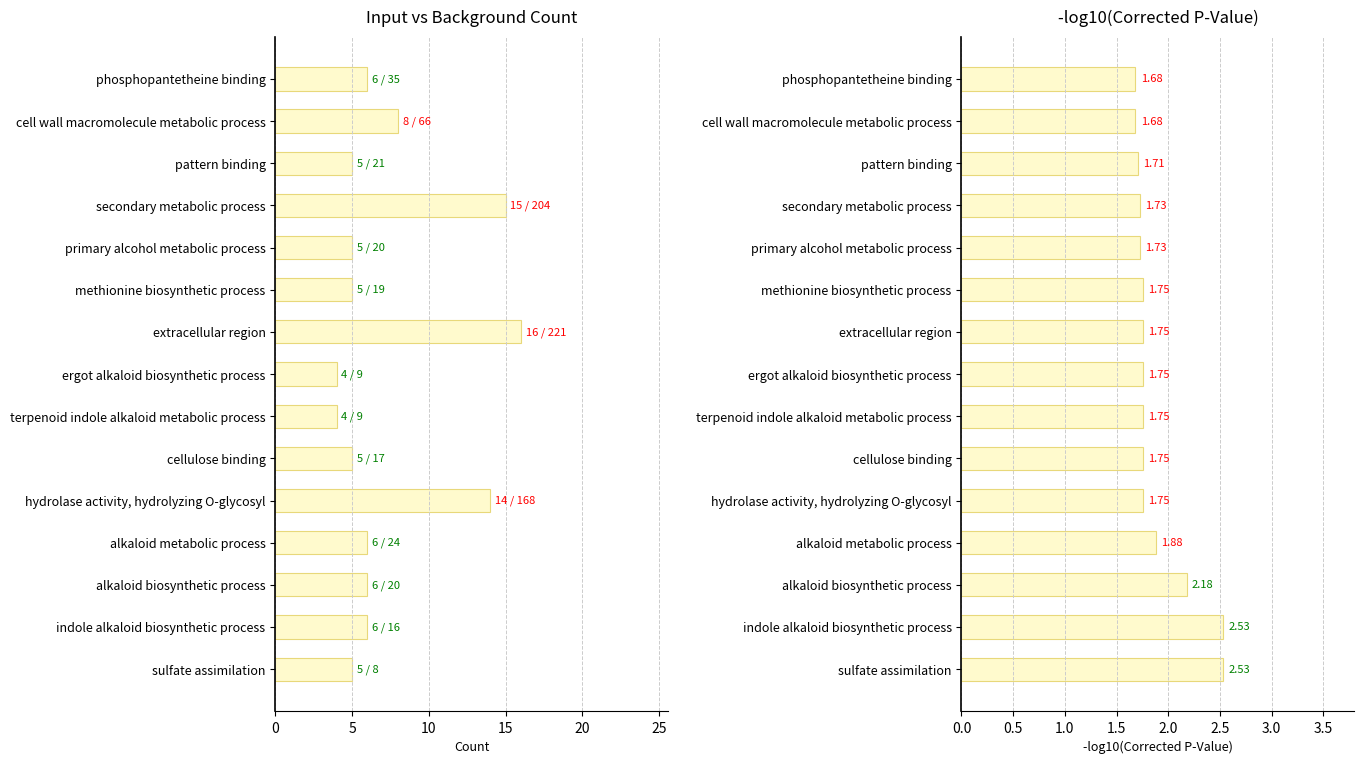

How many bars are there in each group?

2